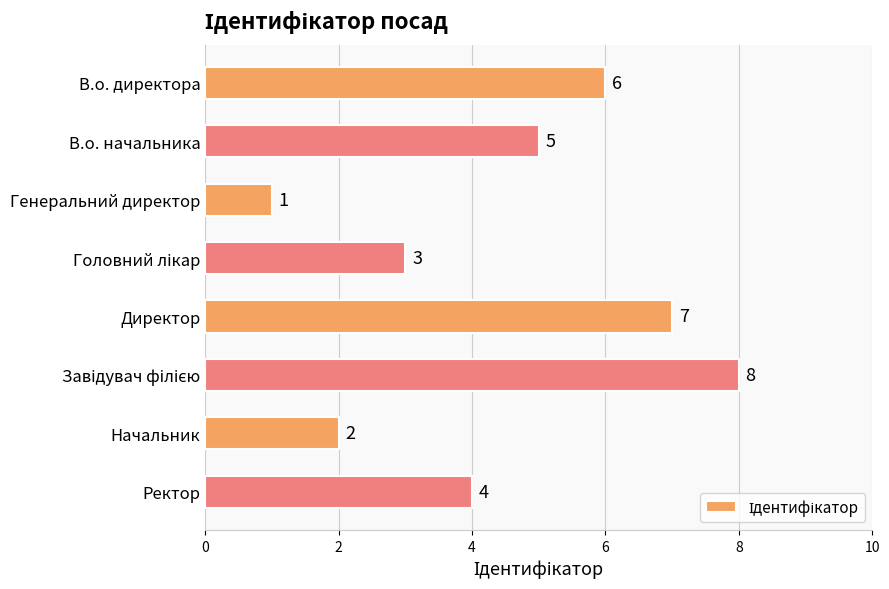

What is the greatest value displayed?

8